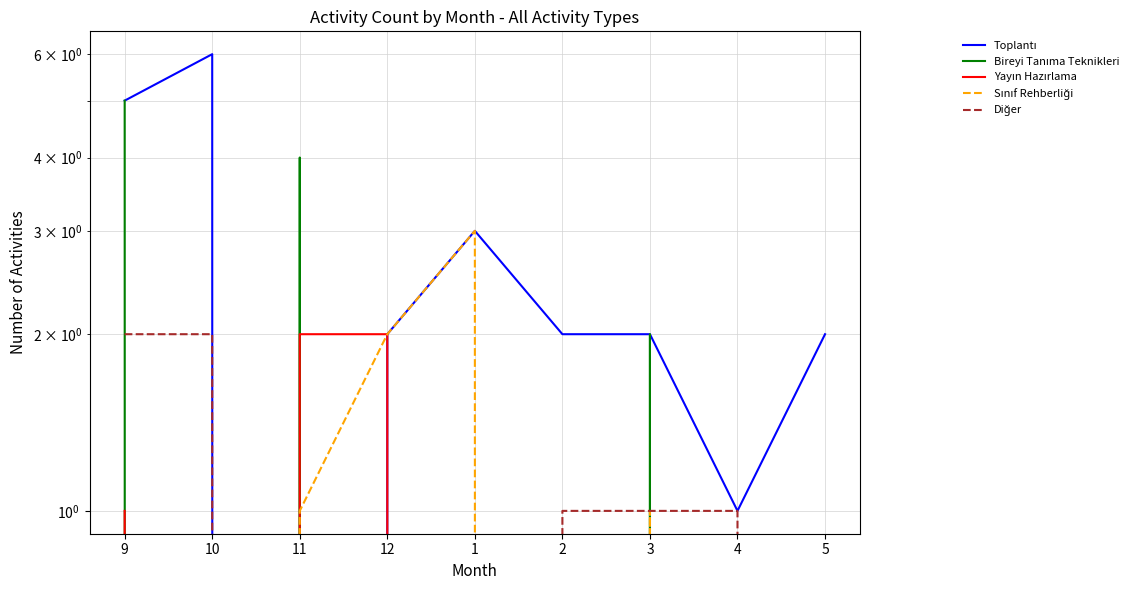

What is the value of the Sınıf Rehberliği point at the 7th from the left?

1